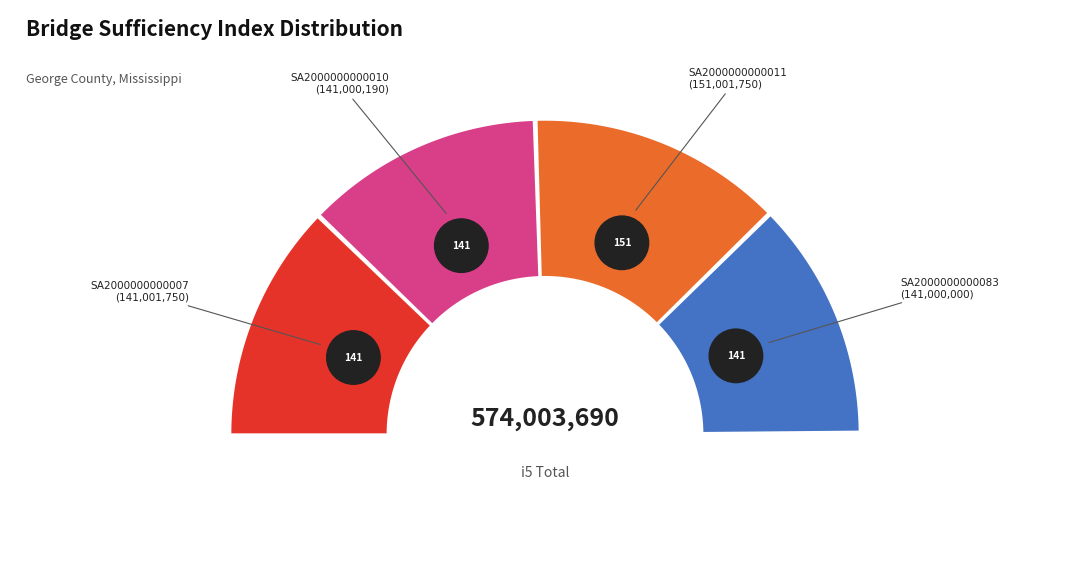

How many slices are in this pie chart?

4